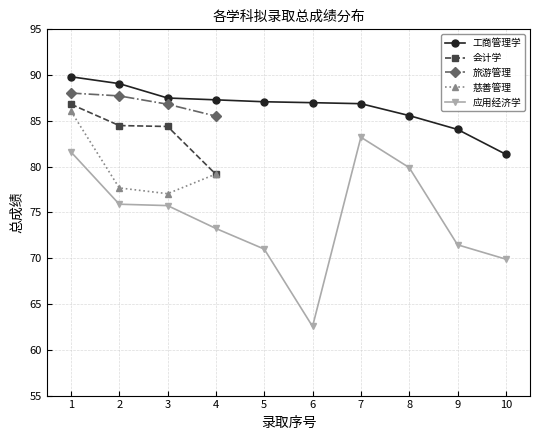

The 应用经济学 series shows 71.5 at 9. True or false?

True